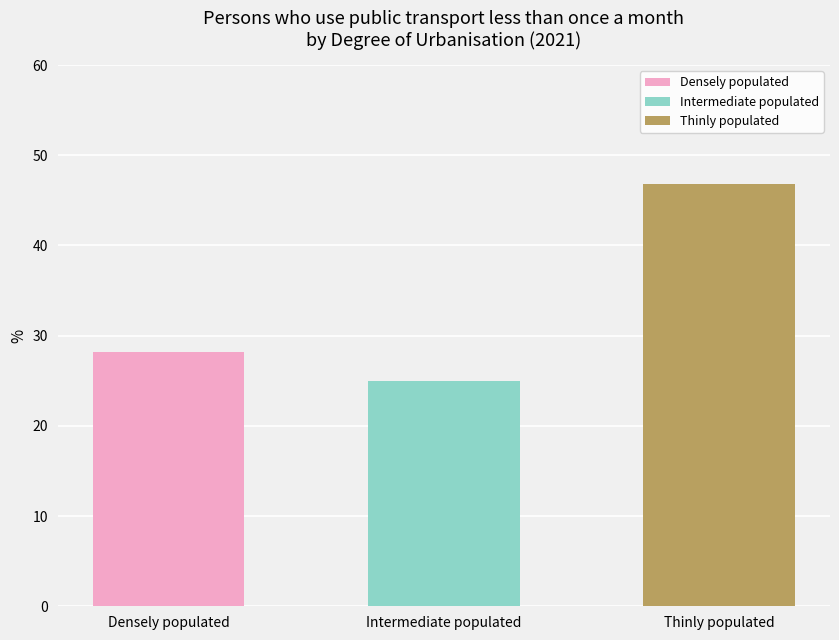

List the labels in order of value, largest first.

Thinly populated, Densely populated, Intermediate populated